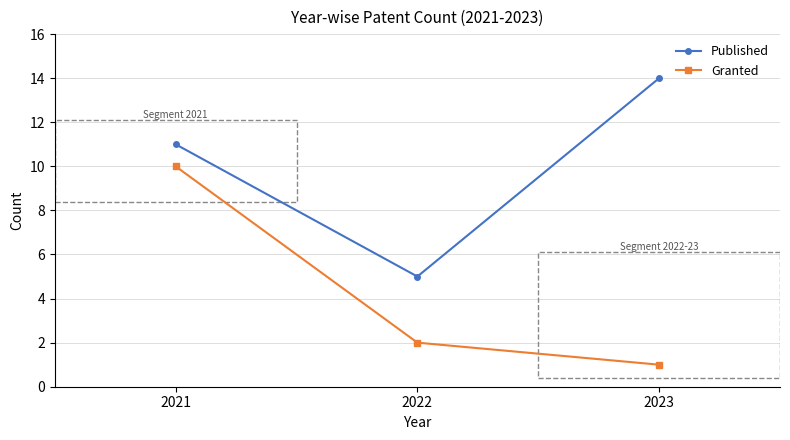

At which label is Granted closest to 5?

2022